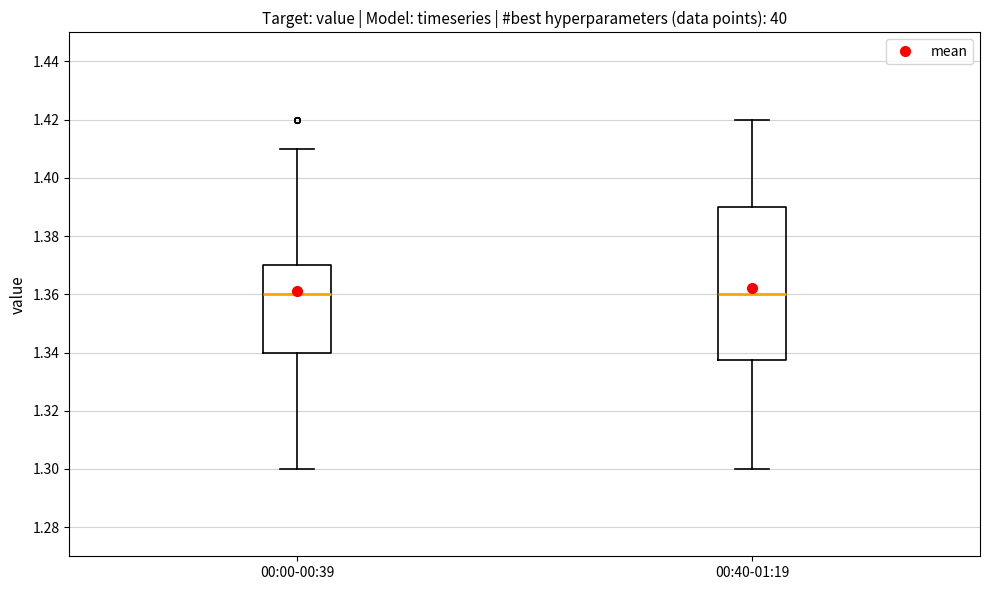

Reading left to right, read every box against the y-axis: the position of its median line, the range the box covers, and the ends of its whiskers. The values are not printed on the chart, so give them approximately, as read against the axis.

00:00-00:39: median 1.360, box 1.340 to 1.370, whiskers 1.300 to 1.410
00:40-01:19: median 1.360, box 1.338 to 1.390, whiskers 1.300 to 1.420